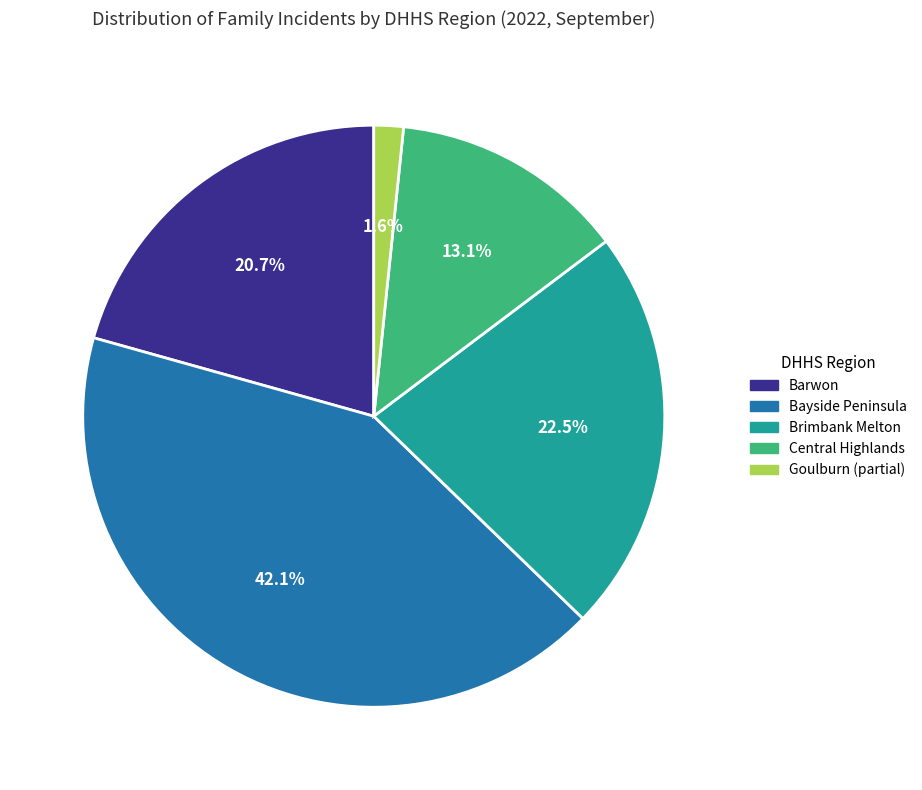

Does any single category account for the majority?

No